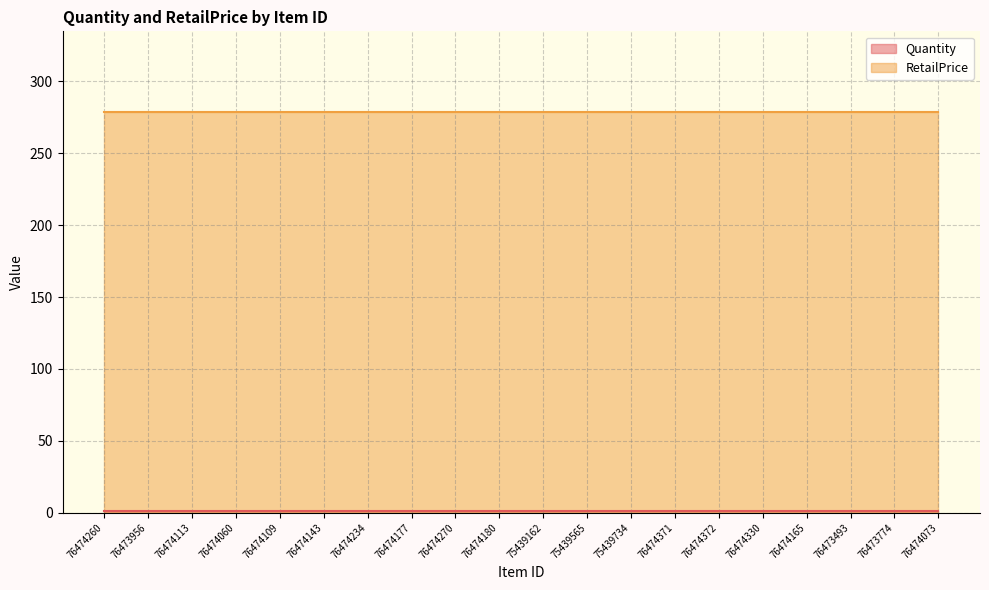

Reading left to right, list all the values displayed in this chart.

Quantity: 76474260=1	76473956=1	76474113=1	76474060=1	76474109=1	76474143=1	76474234=1	76474177=1	76474270=1	76474180=1	75439162=1	75439565=1	75439734=1	76474371=1	76474372=1	76474330=1	76474165=1	76473493=1	76473774=1	76474073=1
RetailPrice: 76474260=279	76473956=279	76474113=279	76474060=279	76474109=279	76474143=279	76474234=279	76474177=279	76474270=279	76474180=279	75439162=279	75439565=279	75439734=279	76474371=279	76474372=279	76474330=279	76474165=279	76473493=279	76473774=279	76474073=279